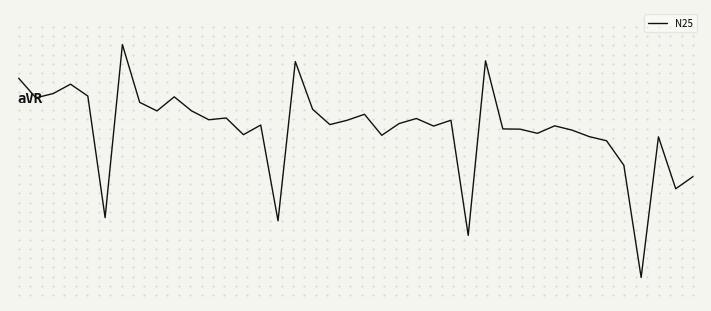

Is this an area chart (filled region under the line)?

No